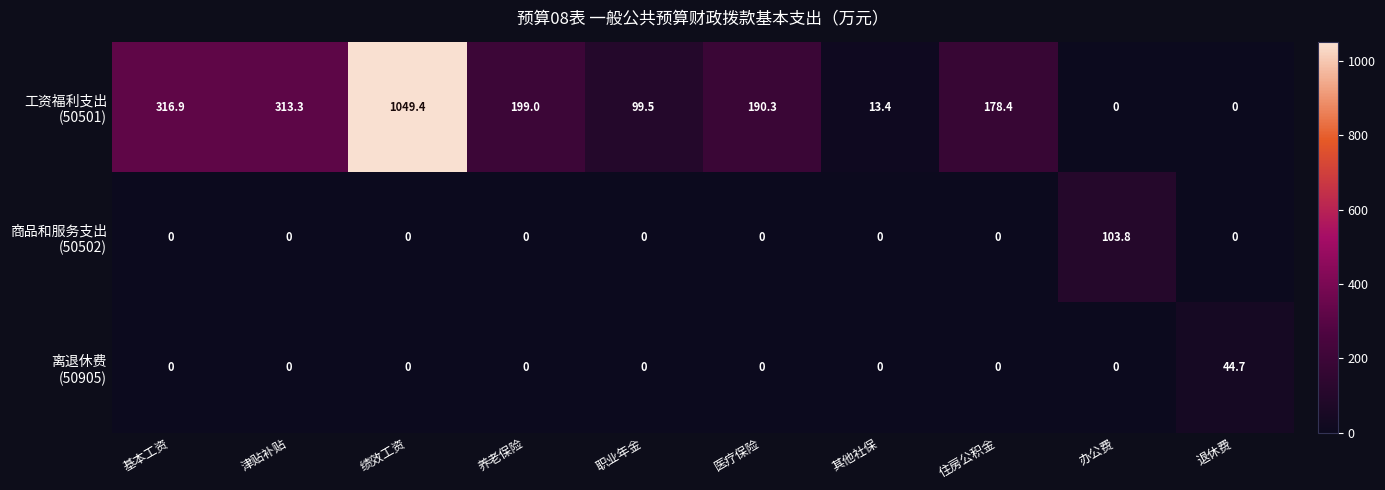

What is the difference between the highest and lowest values at 职业年金?

99.5